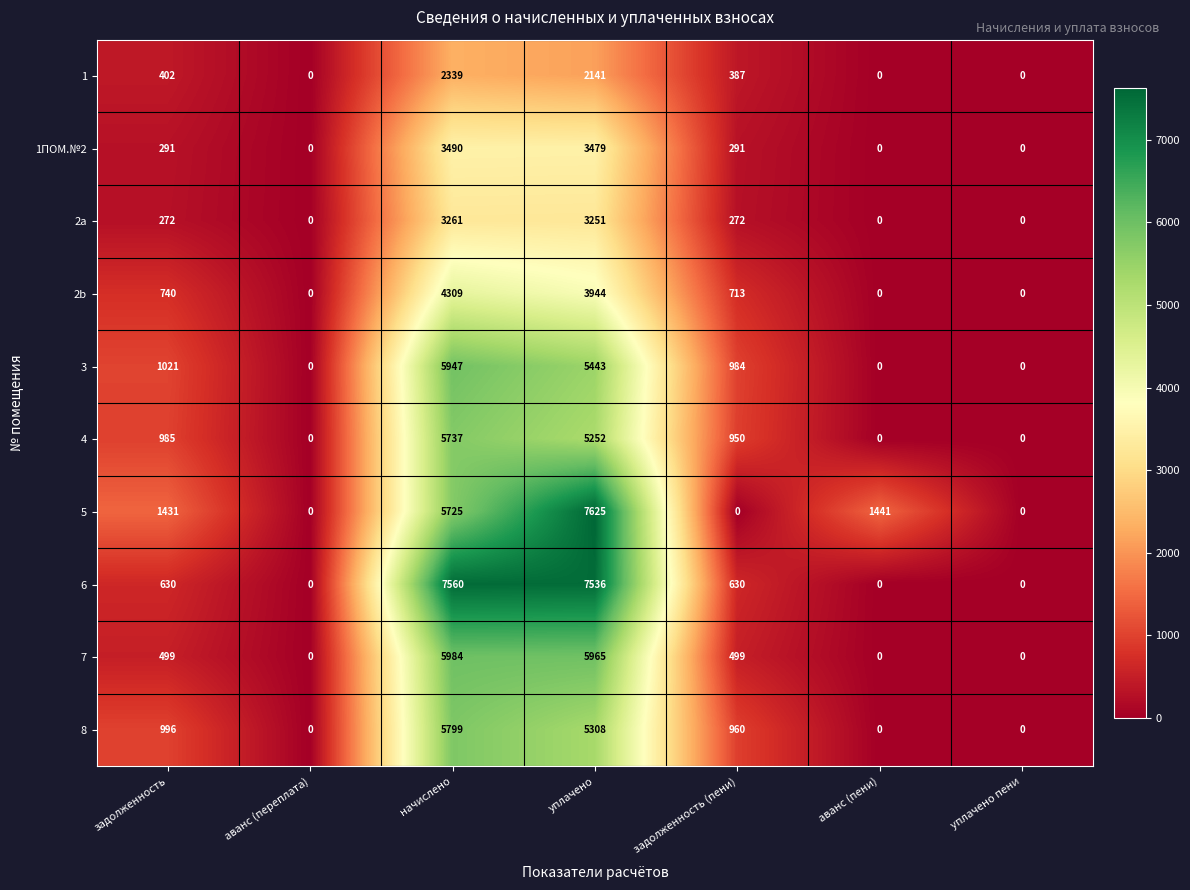

What is the approximate value of 1ПОМ.№2 at начислено, to the nearest 50?

3500